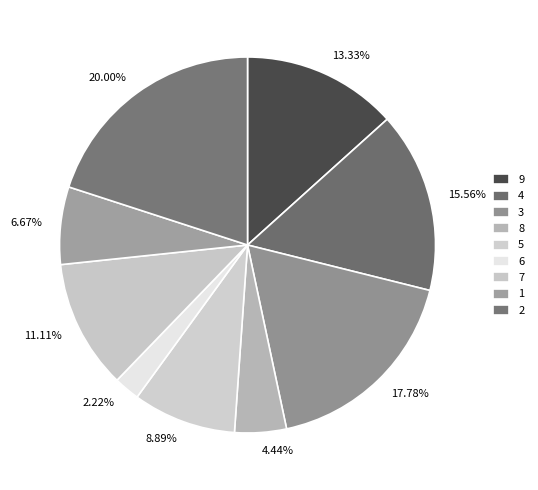

Rank the categories by value from lowest to highest.

6, 8, 1, 5, 7, 9, 4, 3, 2